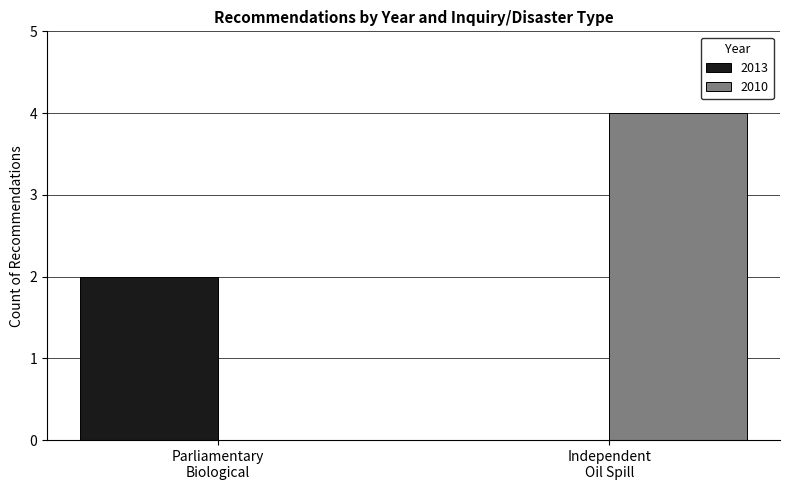

What is the sum of all 2010 values?

4